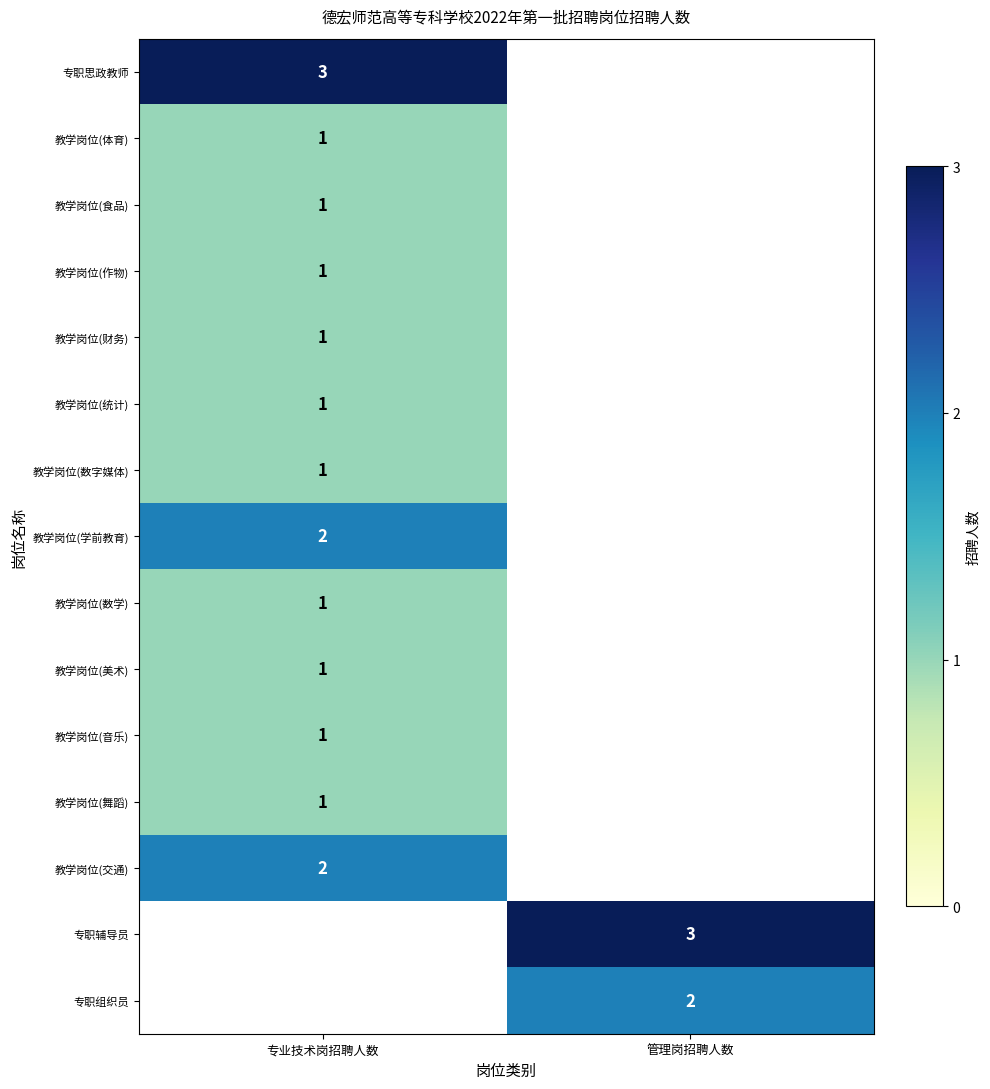

Which category has the lowest value across all series?

专业技术岗招聘人数